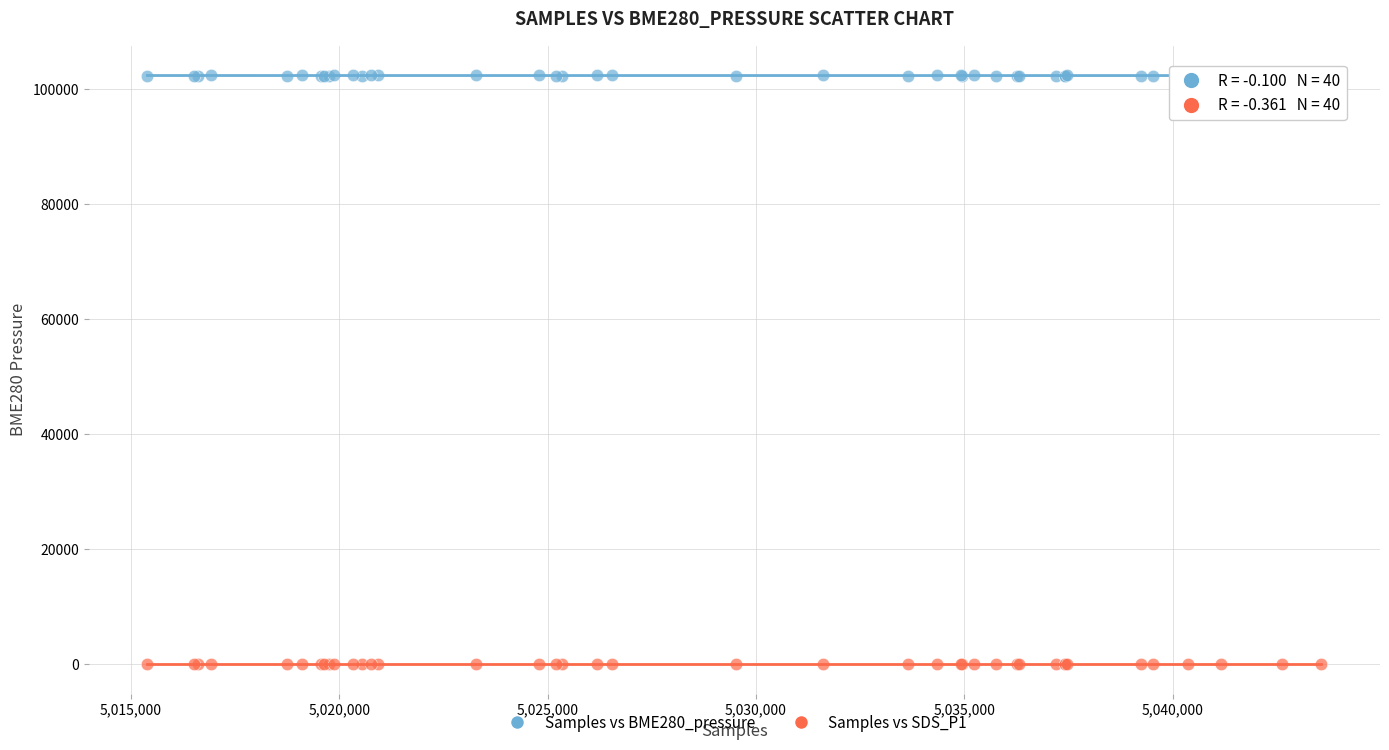

Which series has the widest spread of Y values?

Samples vs BME280_pressure